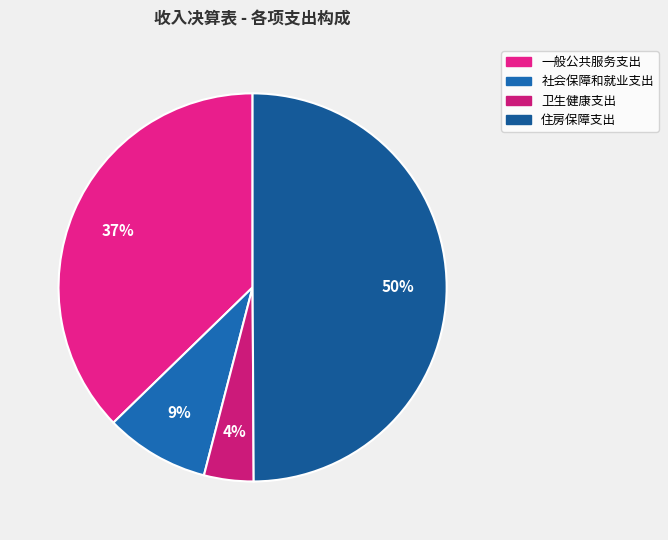

What is the total percentage of 社会保障和就业支出 and 一般公共服务支出?

46.0%